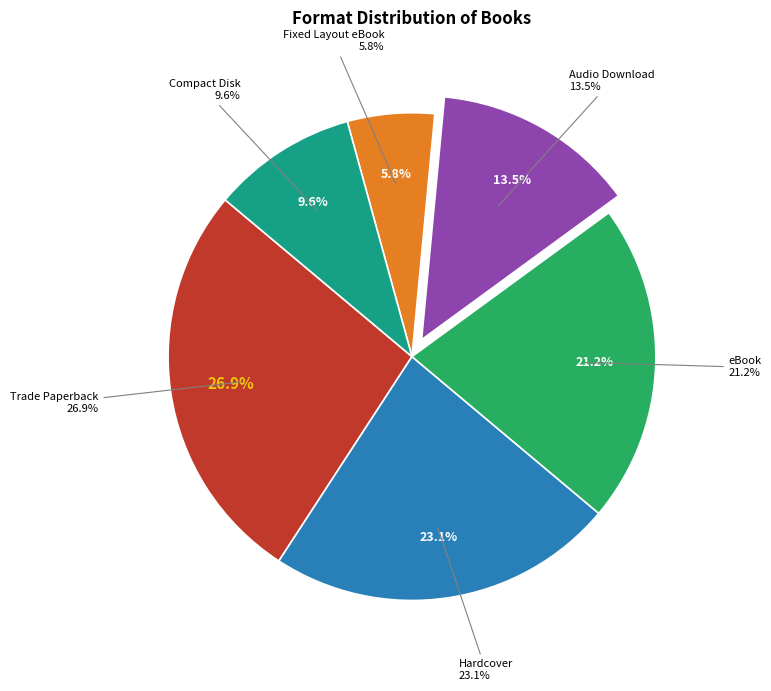

Is it true that Compact Disk is 10% of the pie?

True